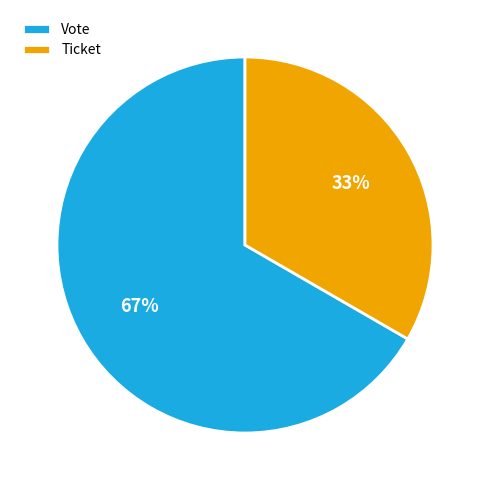

The Vote slice represents 57% of the pie. True or false?

False